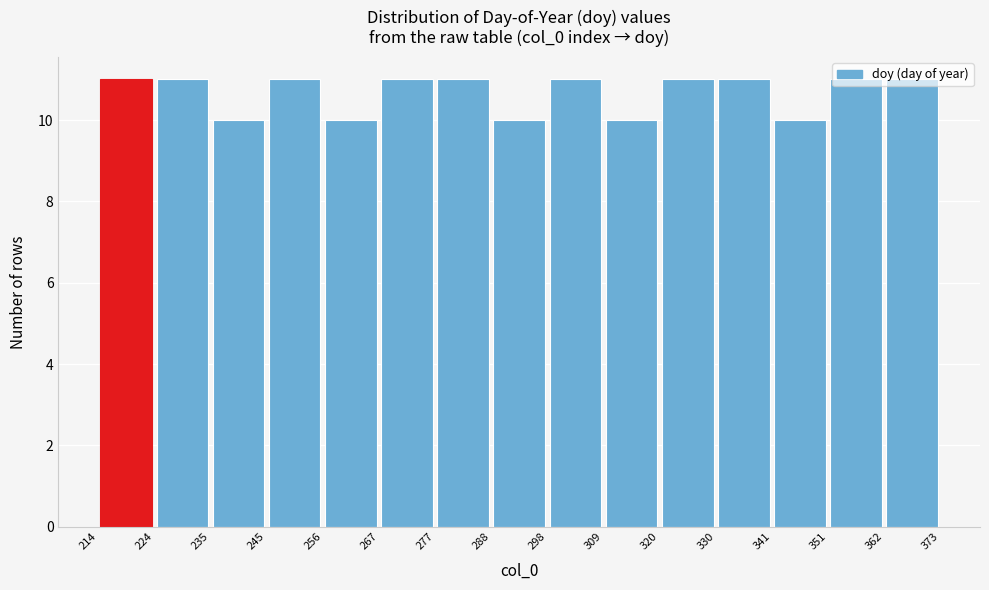

Reading left to right, transcribe this chart: for each bar, give the range it covers on the x-axis and its height. The values are not printed on the chart, so give them approximately, as read against the axis.

214 to 224: 11
224 to 235: 11
235 to 245: 10
245 to 256: 11
256 to 267: 10
267 to 277: 11
277 to 288: 11
288 to 298: 10
298 to 309: 11
309 to 320: 10
320 to 330: 11
330 to 341: 11
341 to 351: 10
351 to 362: 11
362 to 373: 11